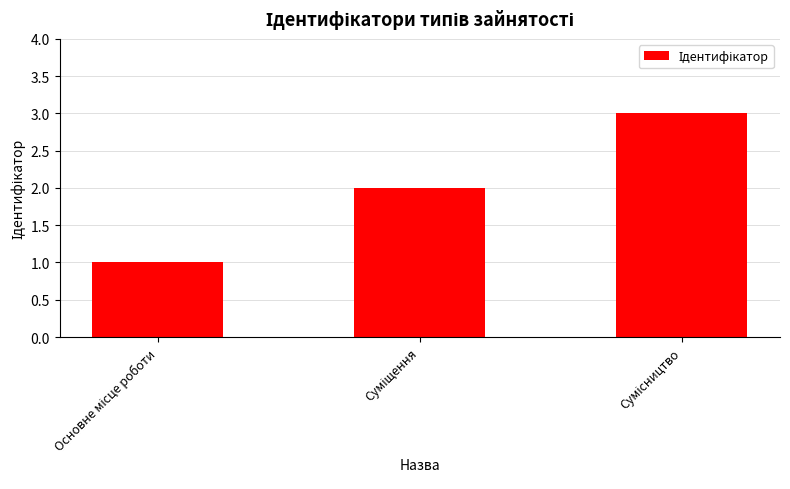

How many distinct data groups are displayed?

1